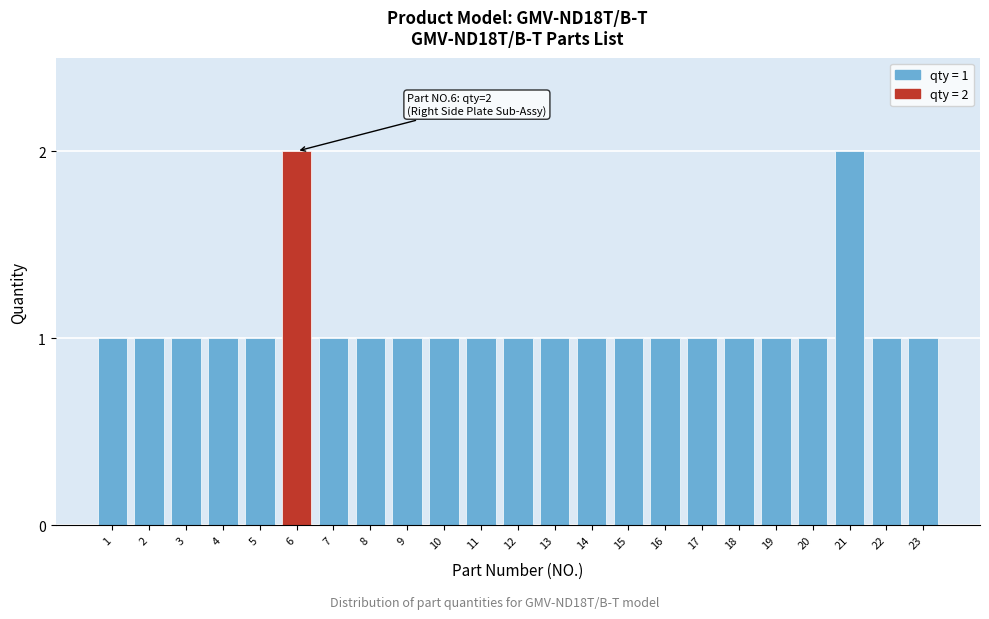

Reading left to right, extract all data points from this chart.

1	1	1	1	1	2	1	1	1	1	1	1	1	1	1	1	1	1	1	1	2	1	1